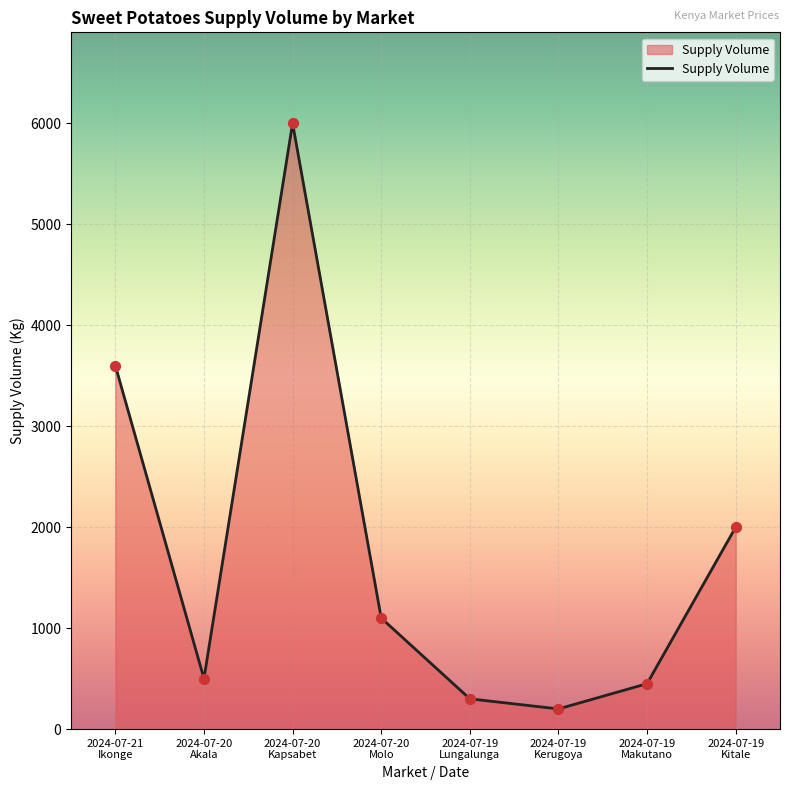

What is the ratio of the value at 2024-07-19
Kitale to the value at 2024-07-20
Molo?

1.8